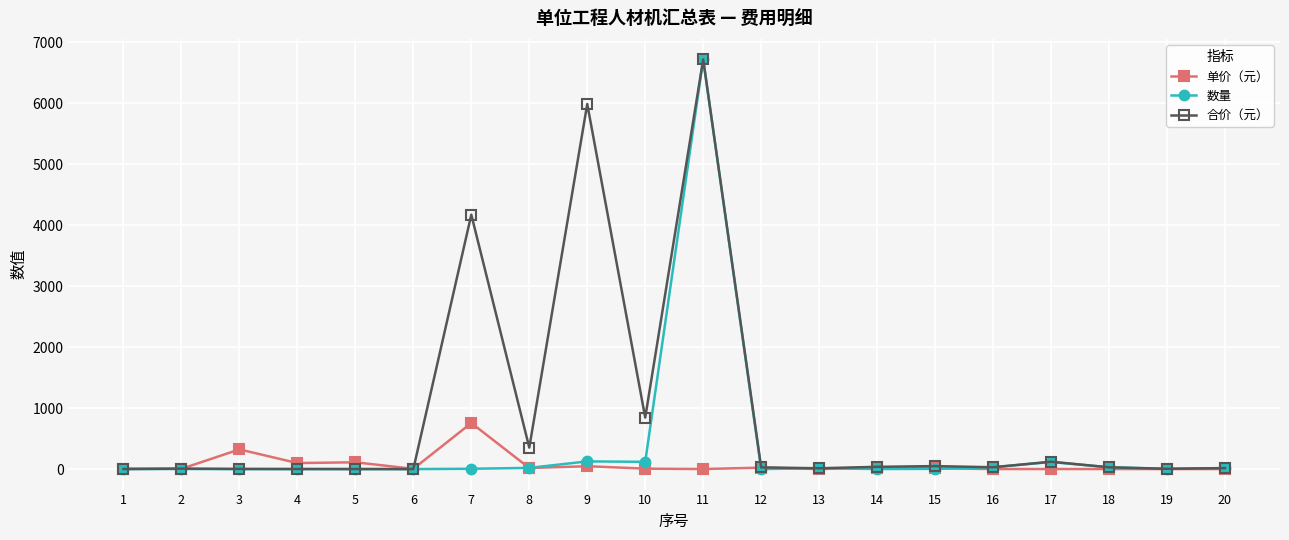

How many times do 合价（元） and 数量 cross each other?

2